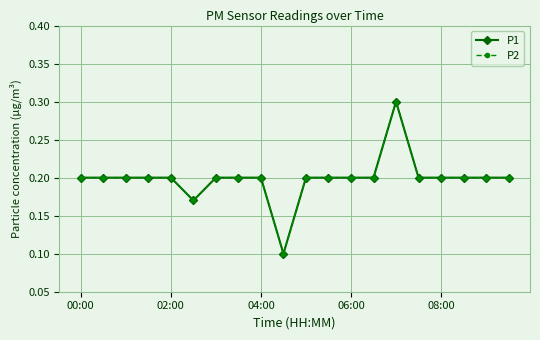

Which series has the widest spread of values?

P1